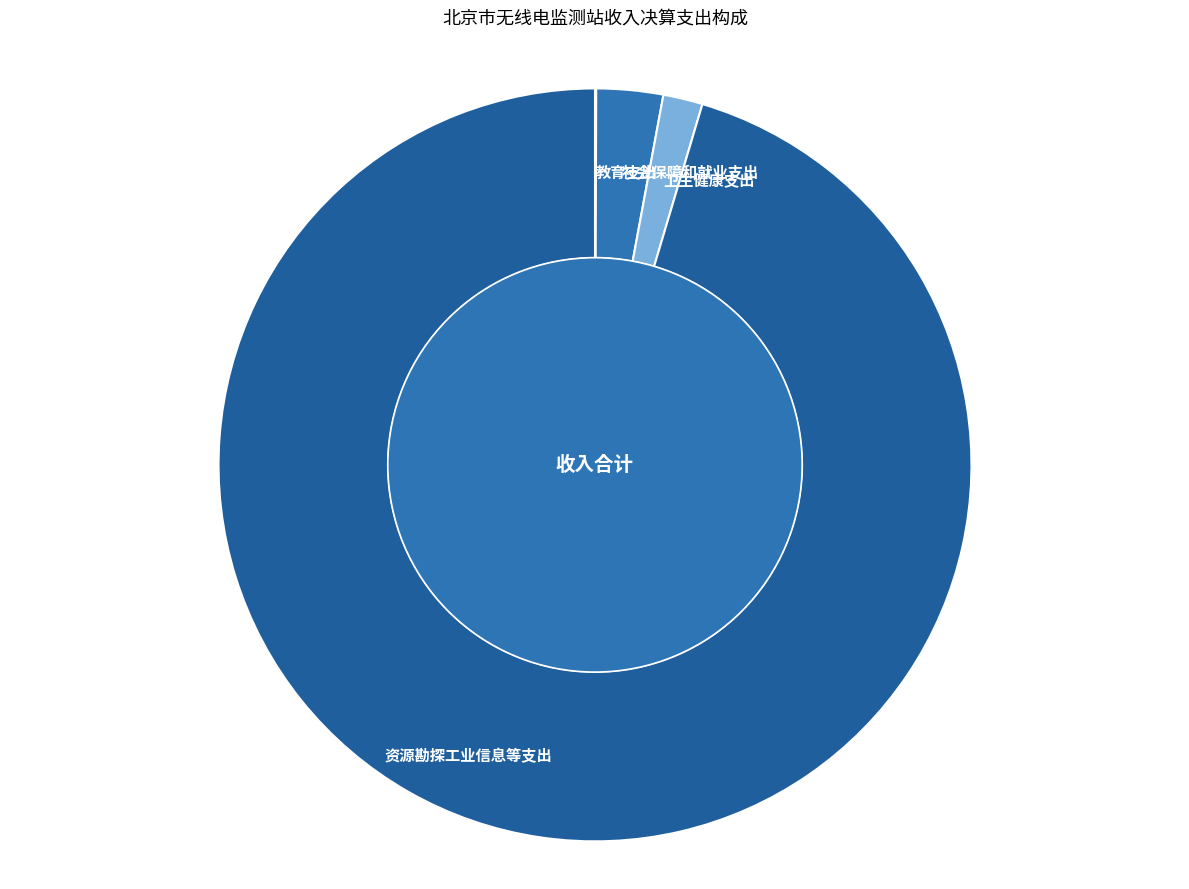

Which category has the biggest portion of the pie?

资源勘探工业信息等支出